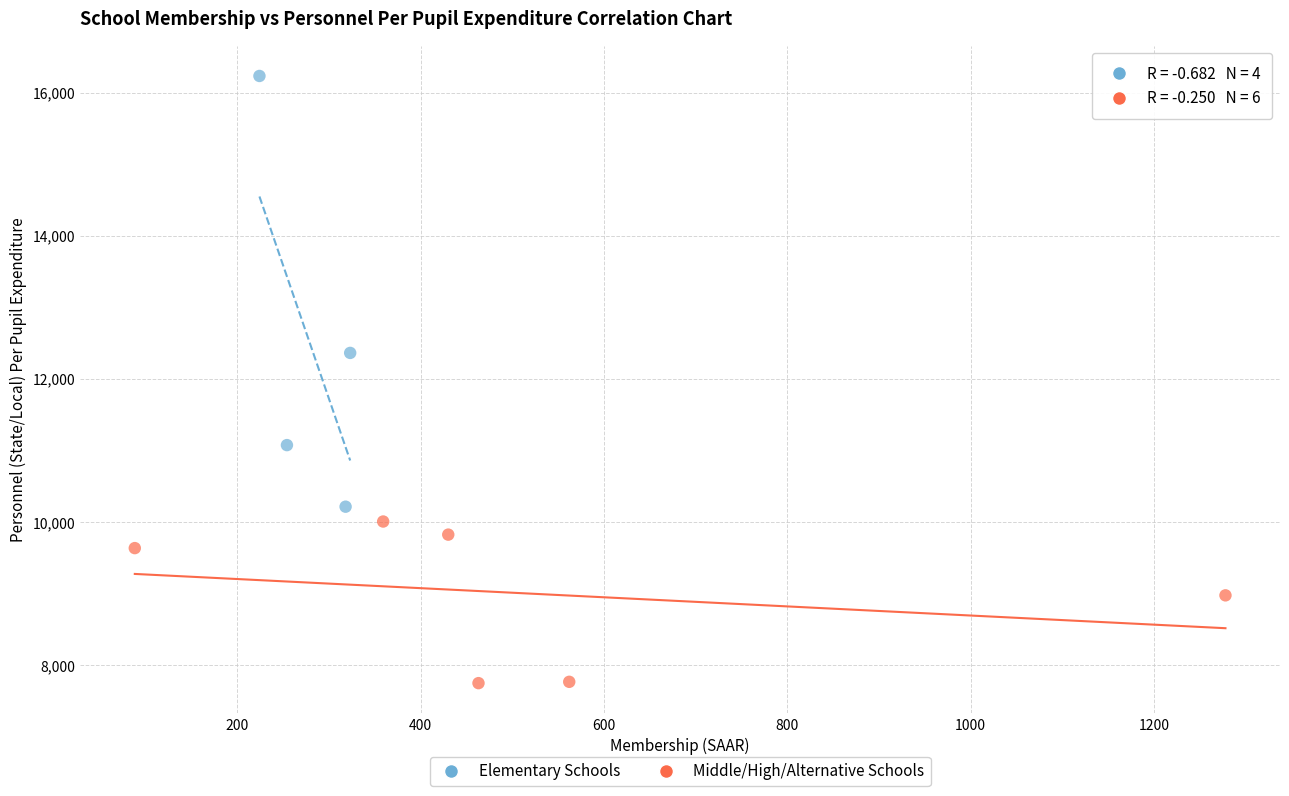

Which series contains the highest Y value?

Elementary Schools